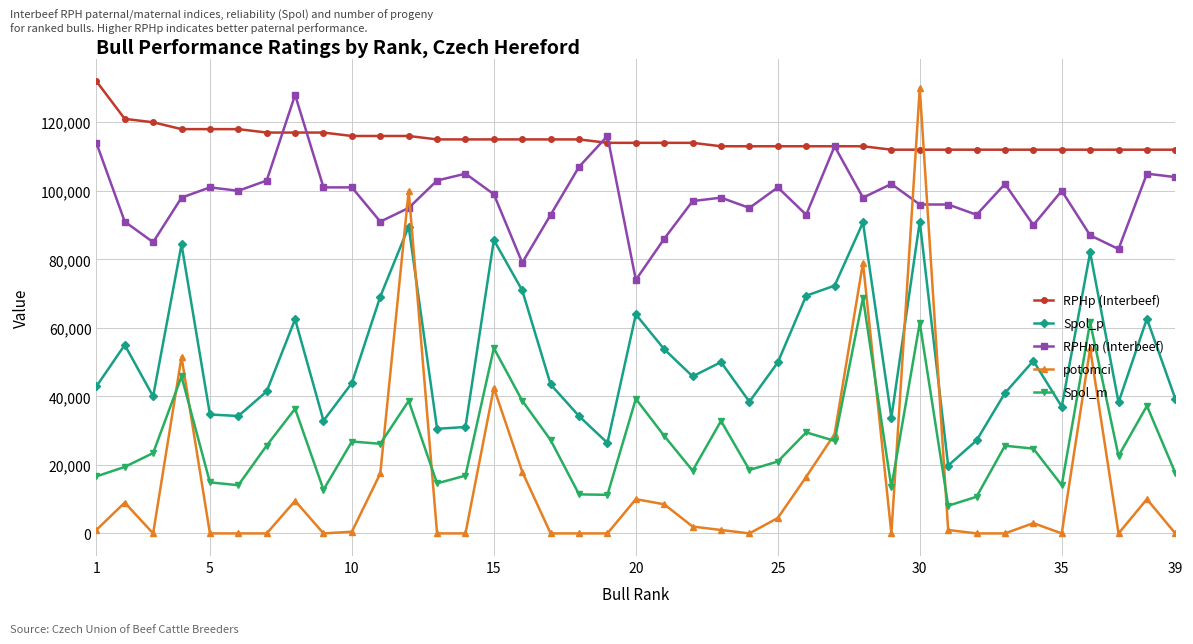

True or false: Spol_p and RPHp (Interbeef) intersect in this chart.

False